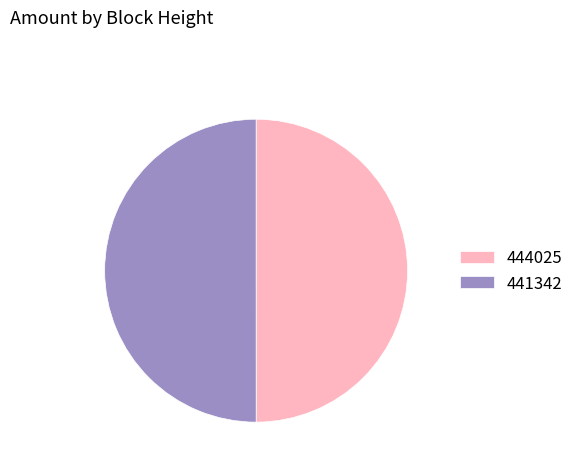

Count the number of slices in the pie.

2